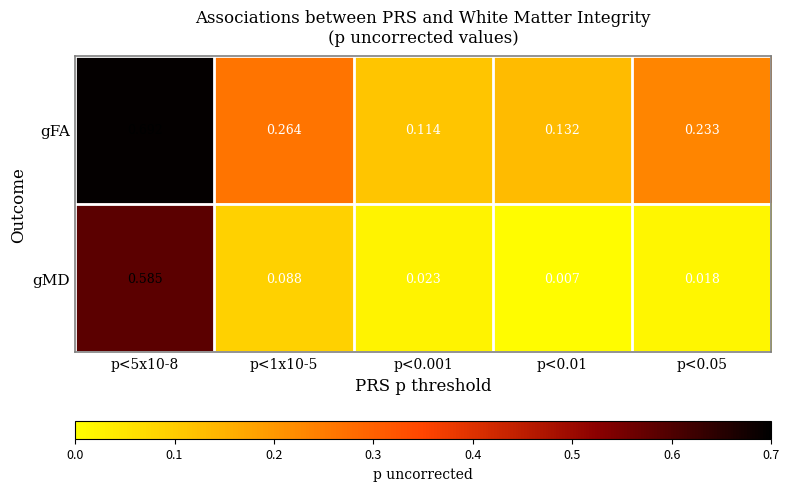

Which series changed the most between p<1x10-5 and p<0.001?

gFA